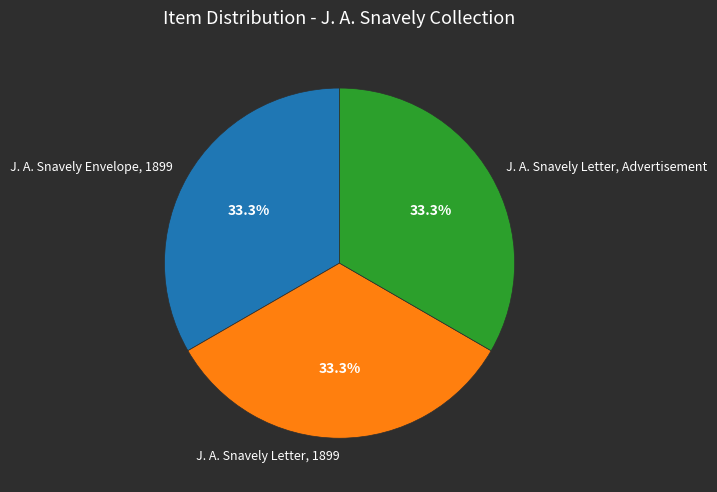

The J. A. Snavely Letter, Advertisement slice represents 33% of the pie. True or false?

True